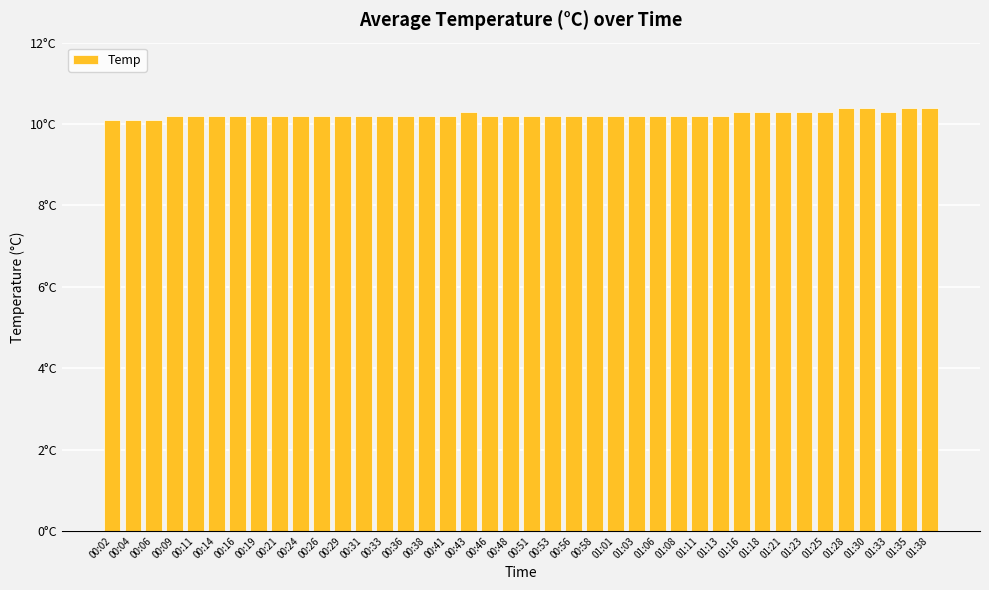

What is the ratio of the value at 01:35 to the value at 01:25?

1.0